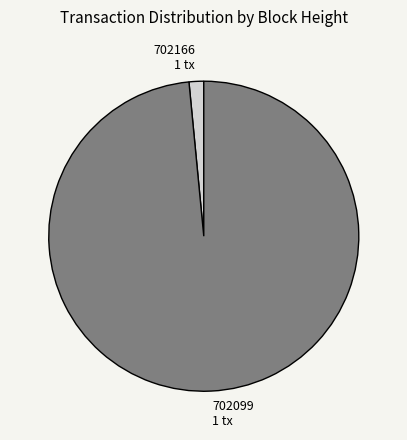

The 702099 slice represents 98% of the pie. True or false?

True